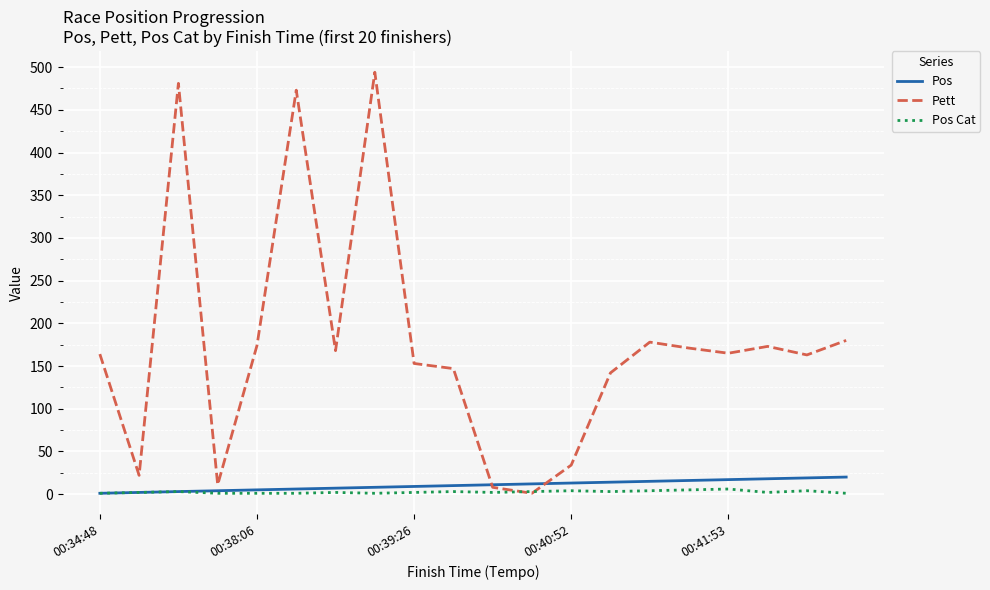

Which series has the largest range (max minus min)?

Pett